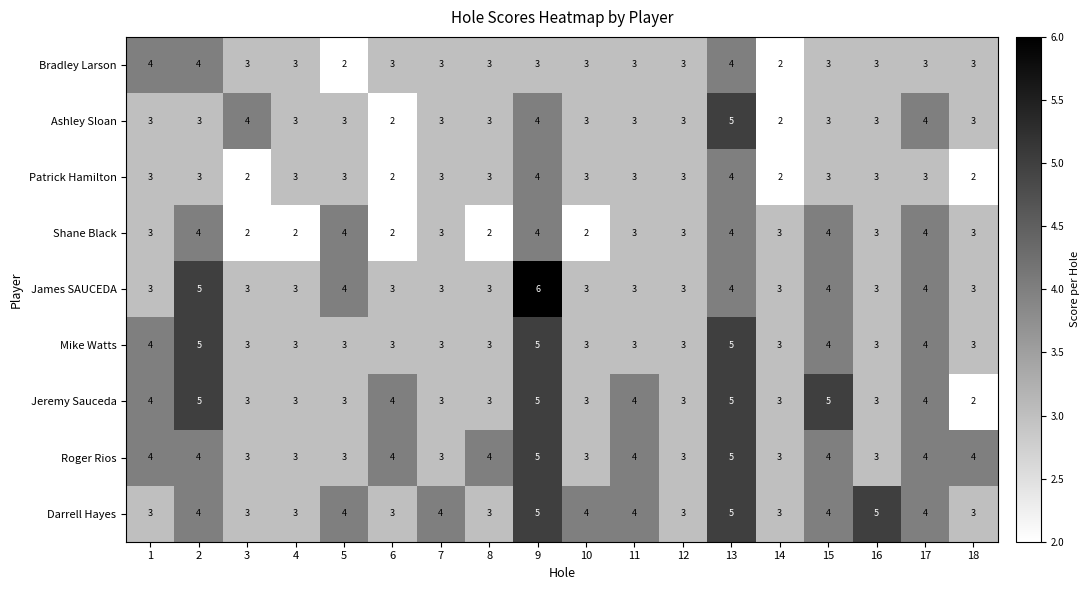

True or false: Mike Watts has a value of 3 at 18.

True